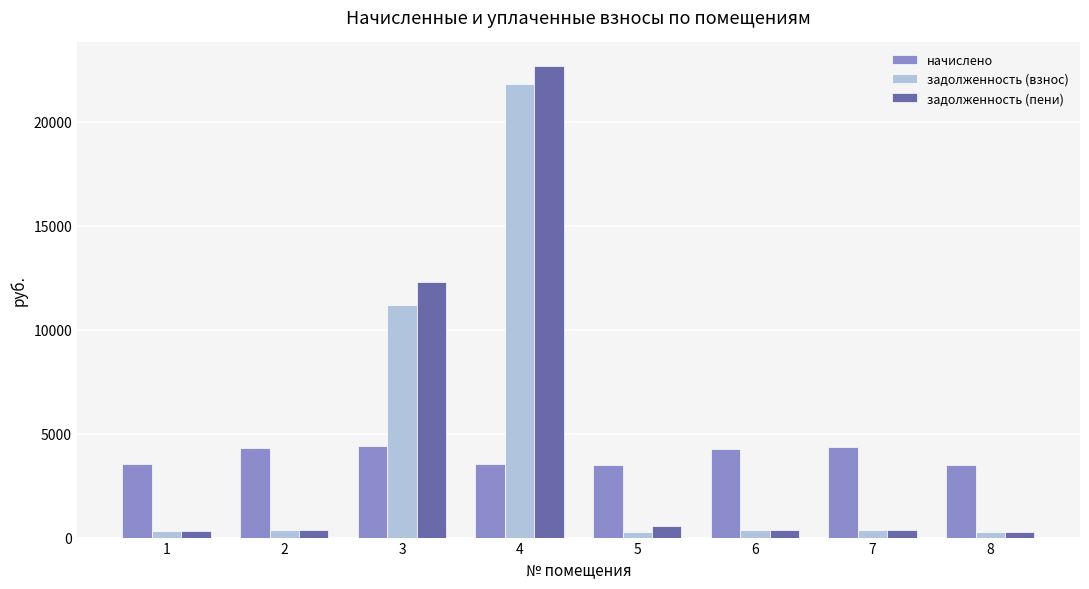

What is the highest value of the задолженность (взнос) series?

21805.7